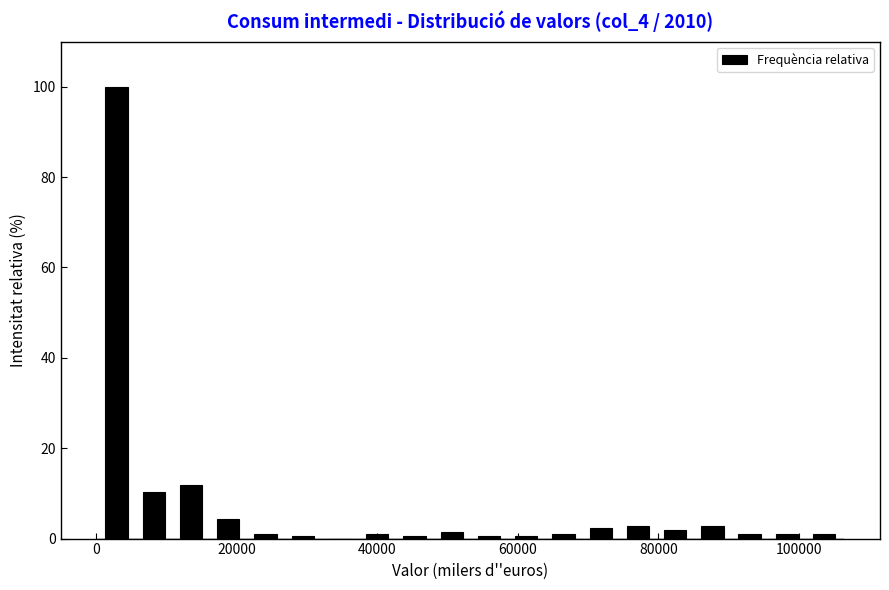

Around what value on the x-axis is the tallest bar? Give the approximate position of its centre, as read against the axis.

2000